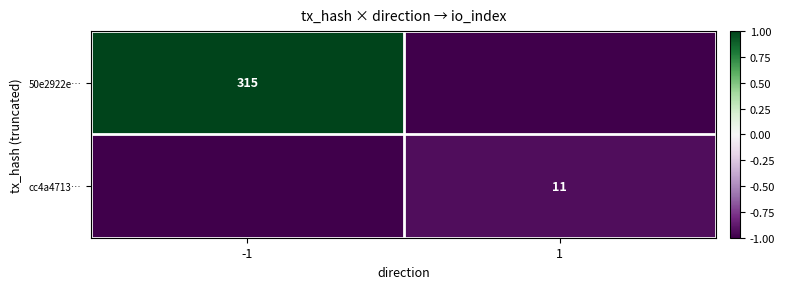

What is the difference between the maximum and minimum values in the 50e2922e… series?

2.0